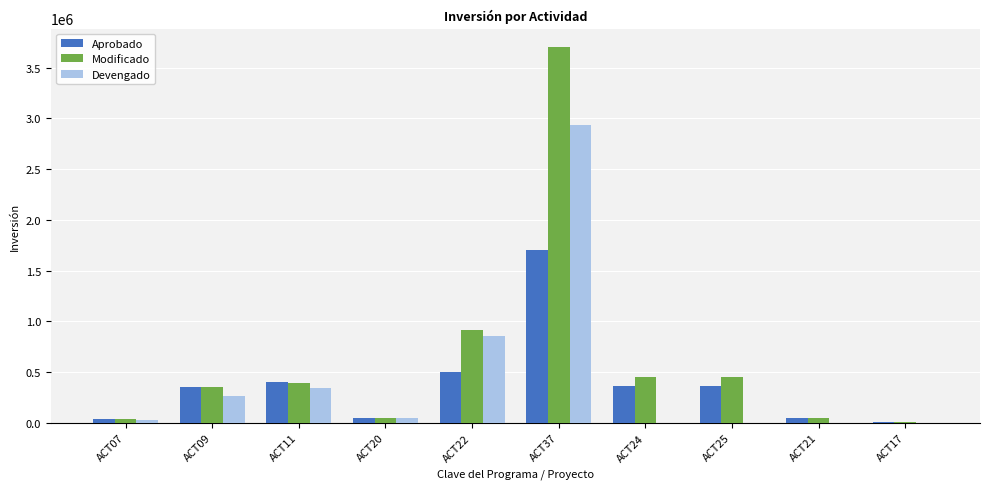

What is the sum of all Aprobado values?

3807307.8